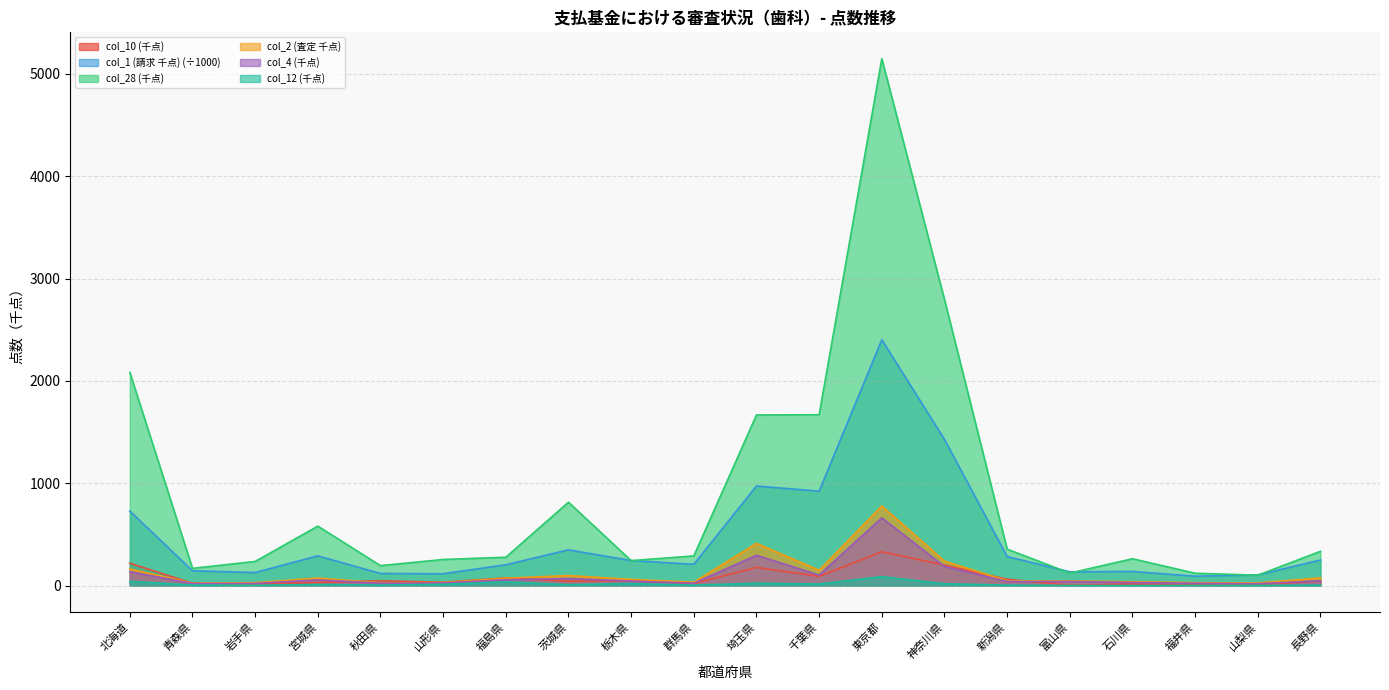

Rank the series by their maximum value, from highest to lowest.

col_28 (千点), col_1 (請求 千点) (÷1000), col_2 (査定 千点), col_4 (千点), col_10 (千点), col_12 (千点)